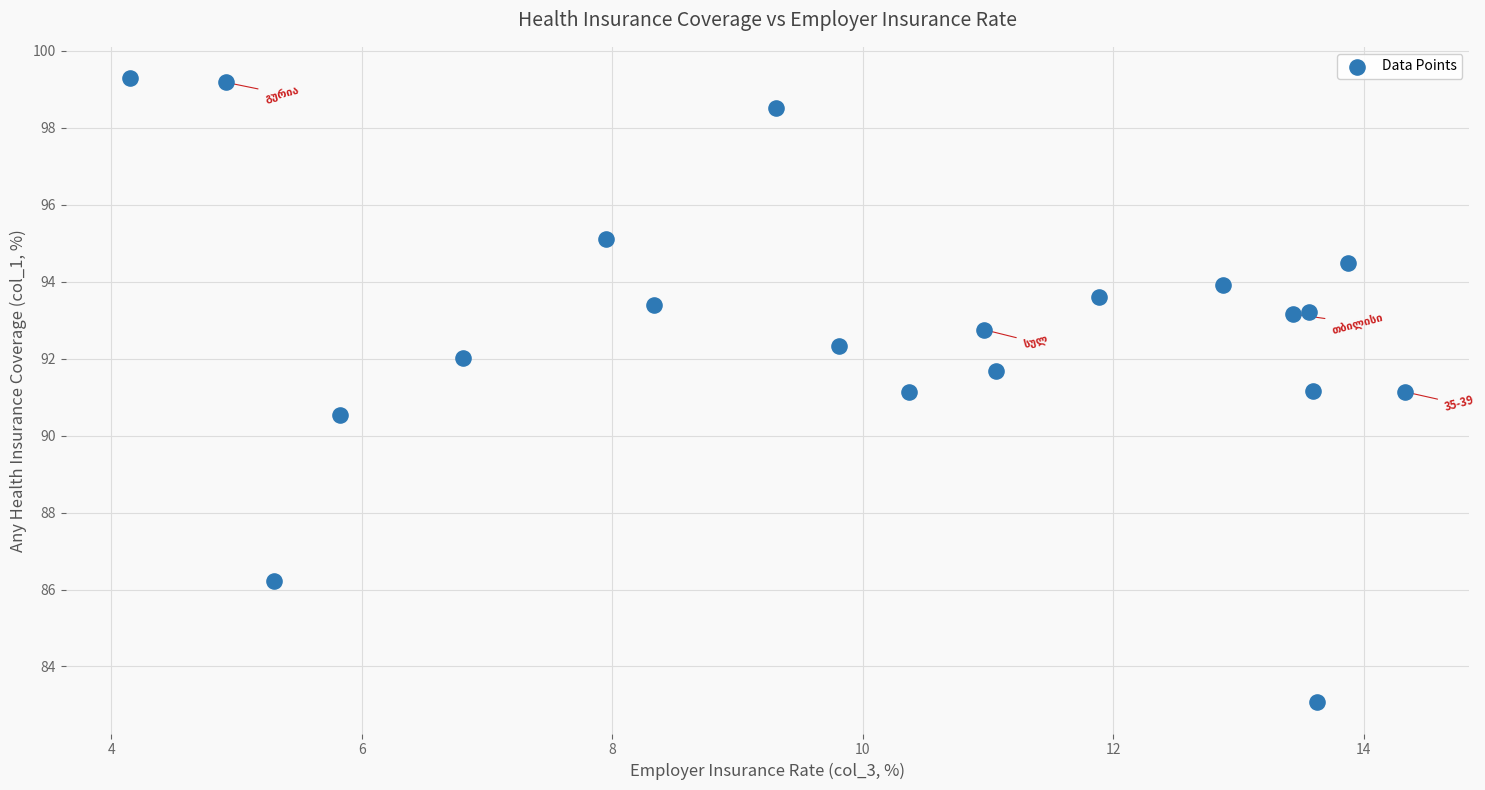

What is the range of Y values (max minus min)?

16.2